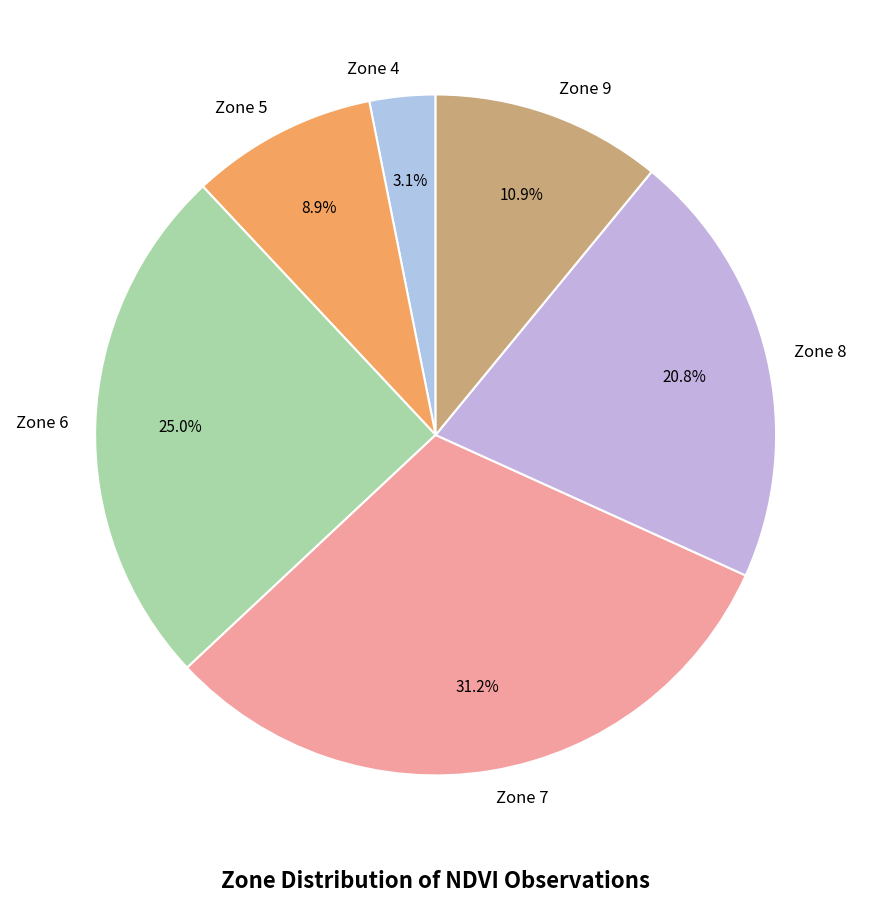

To the nearest percent, what percentage of the pie is Zone 6?

25%